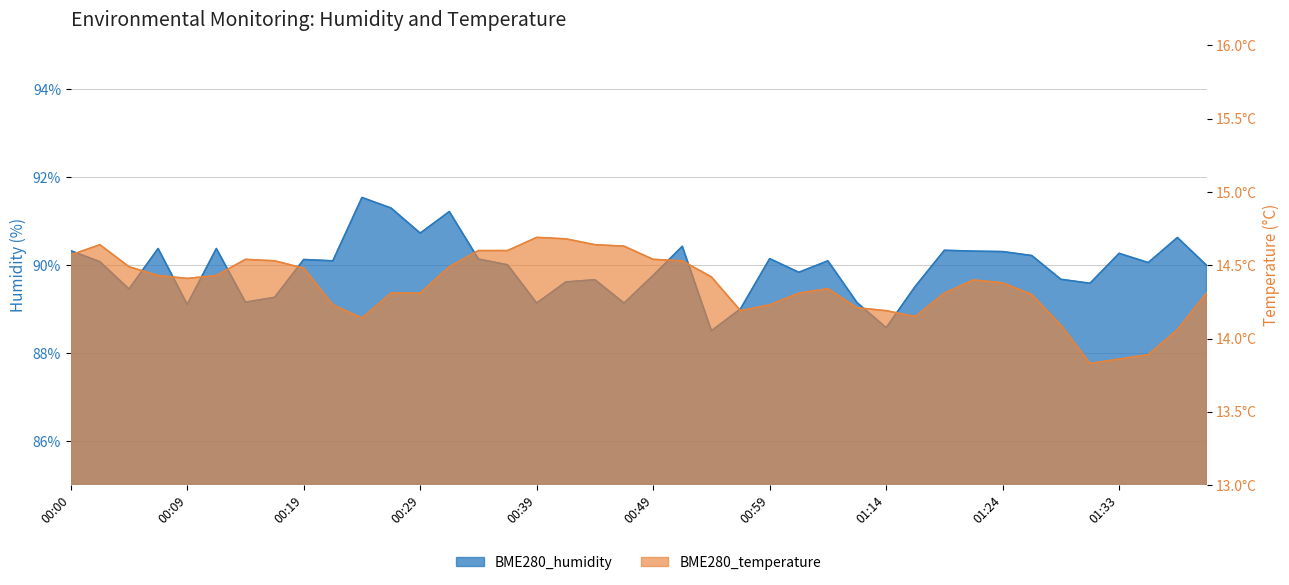

What are all the series names shown in the legend?

BME280_humidity, BME280_temperature